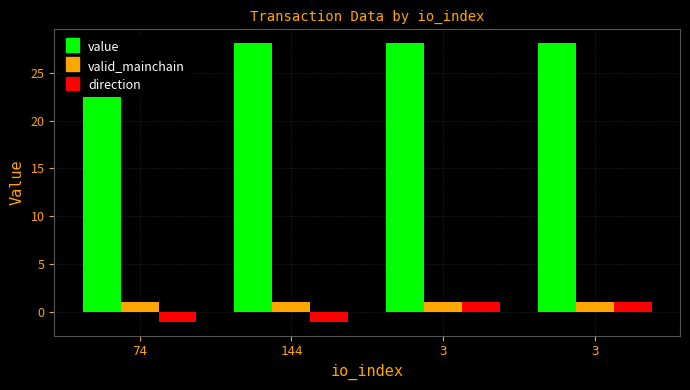

The value of direction at 74 is -0.4. True or false?

False